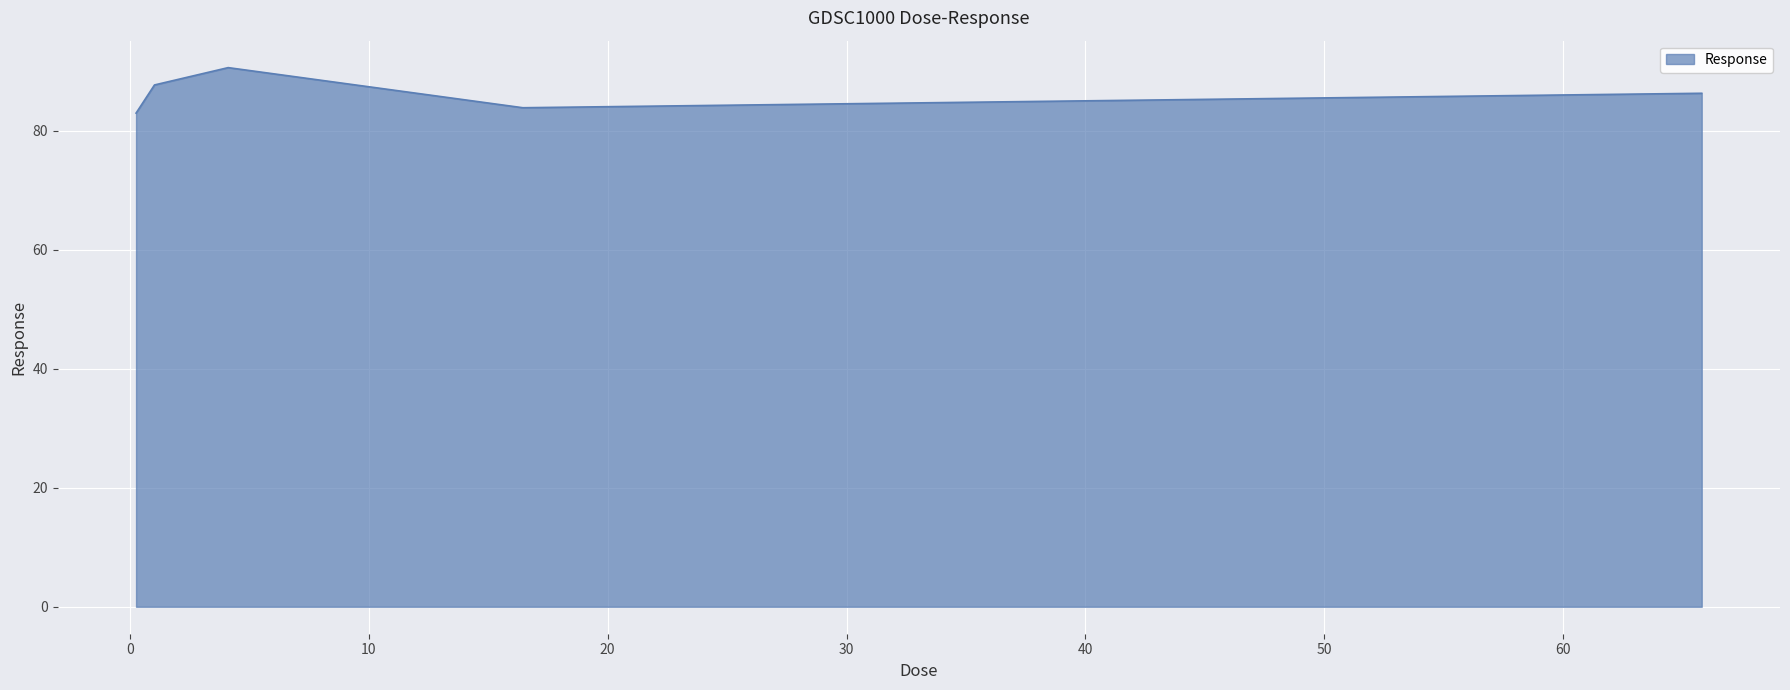

What is the minimum value shown in the chart?

83.0